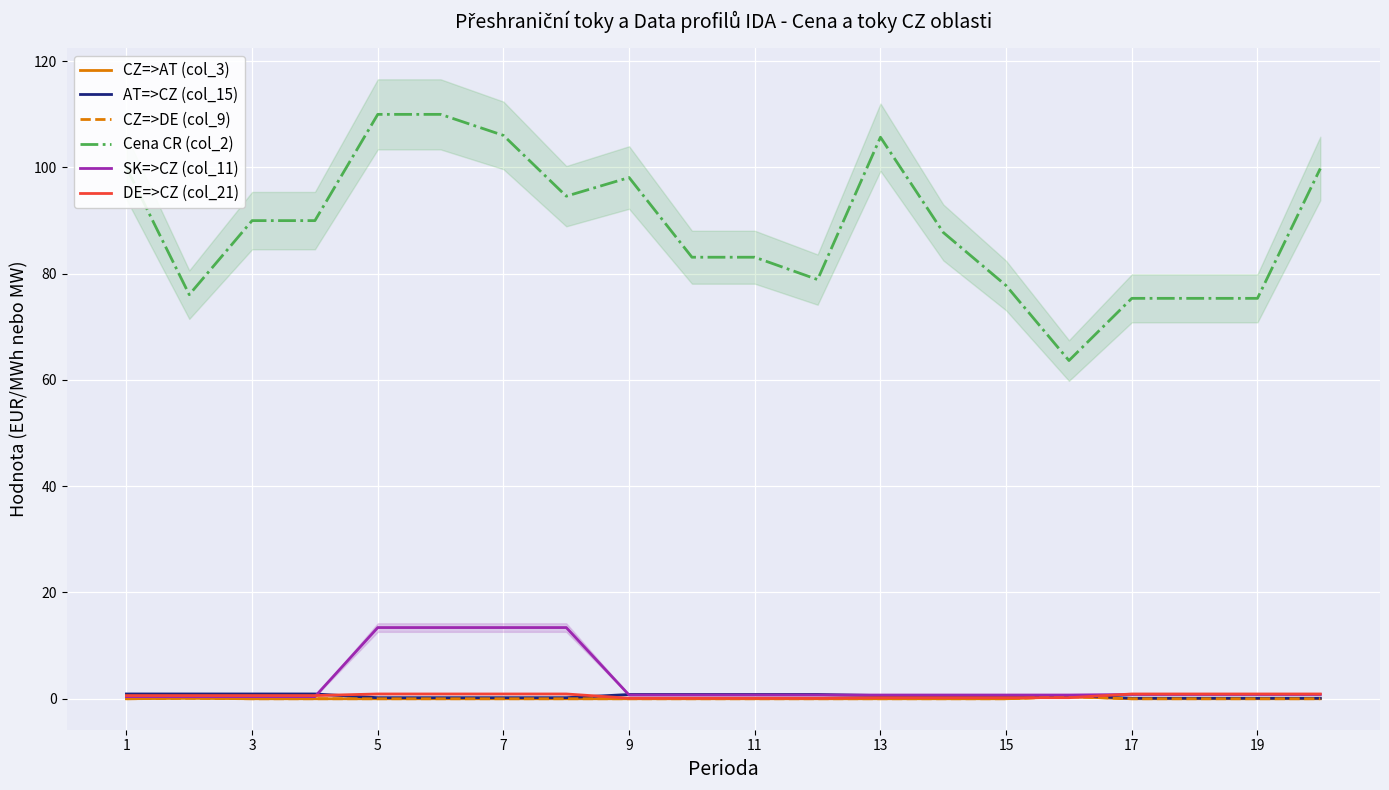

True or false: CZ=>AT (col_3) has a value of 0.0 at 17.

True